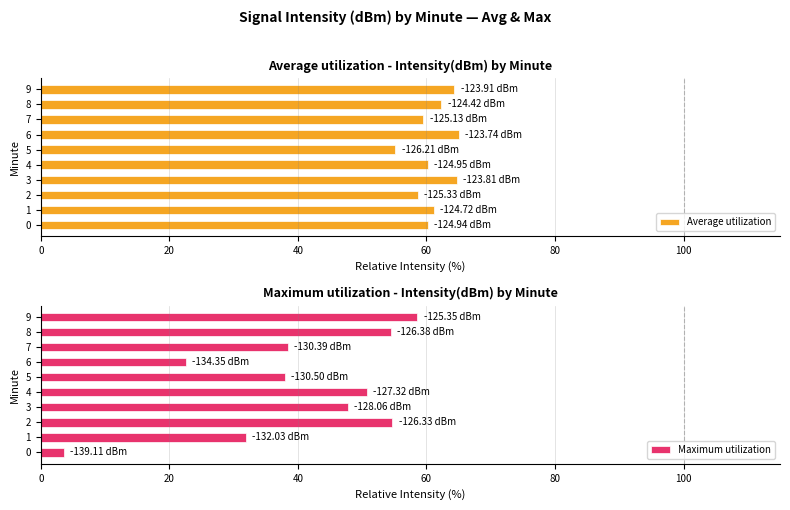

How many data points in Maximum utilization are above 47?

5